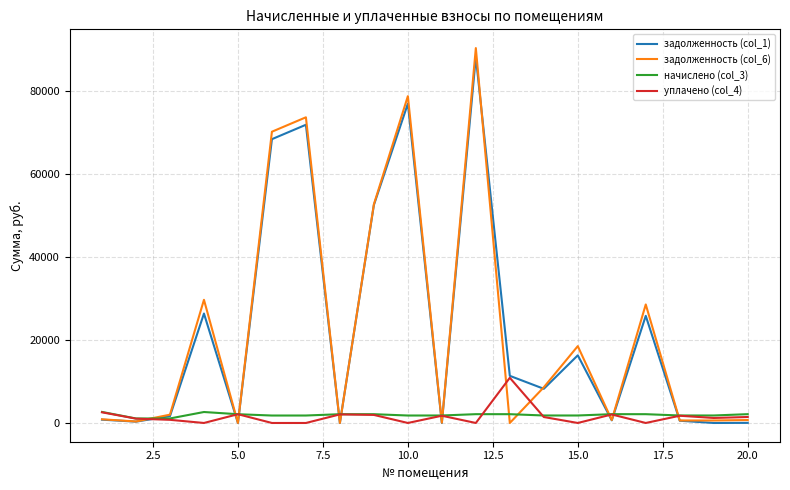

What is the average value of the задолженность (col_6) series?

22834.7